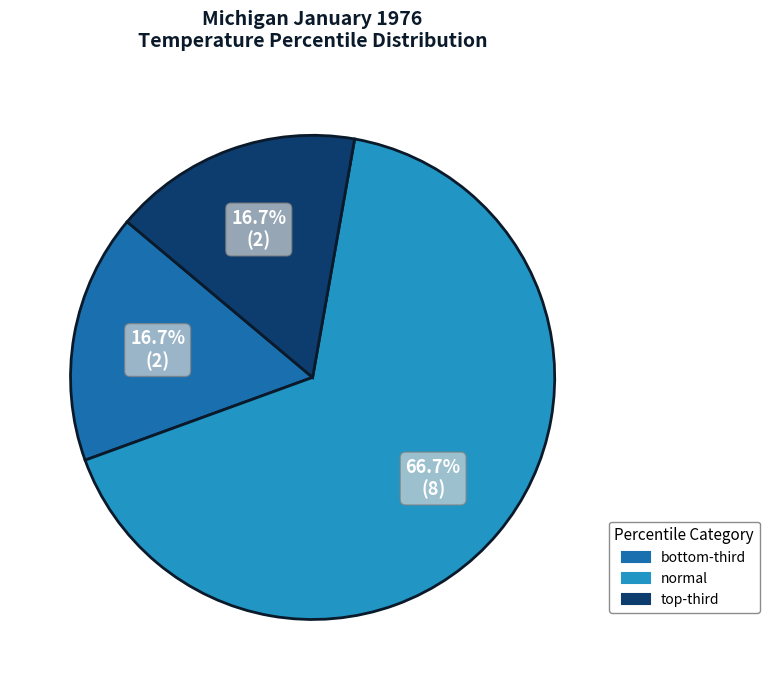

What is the majority slice?

normal